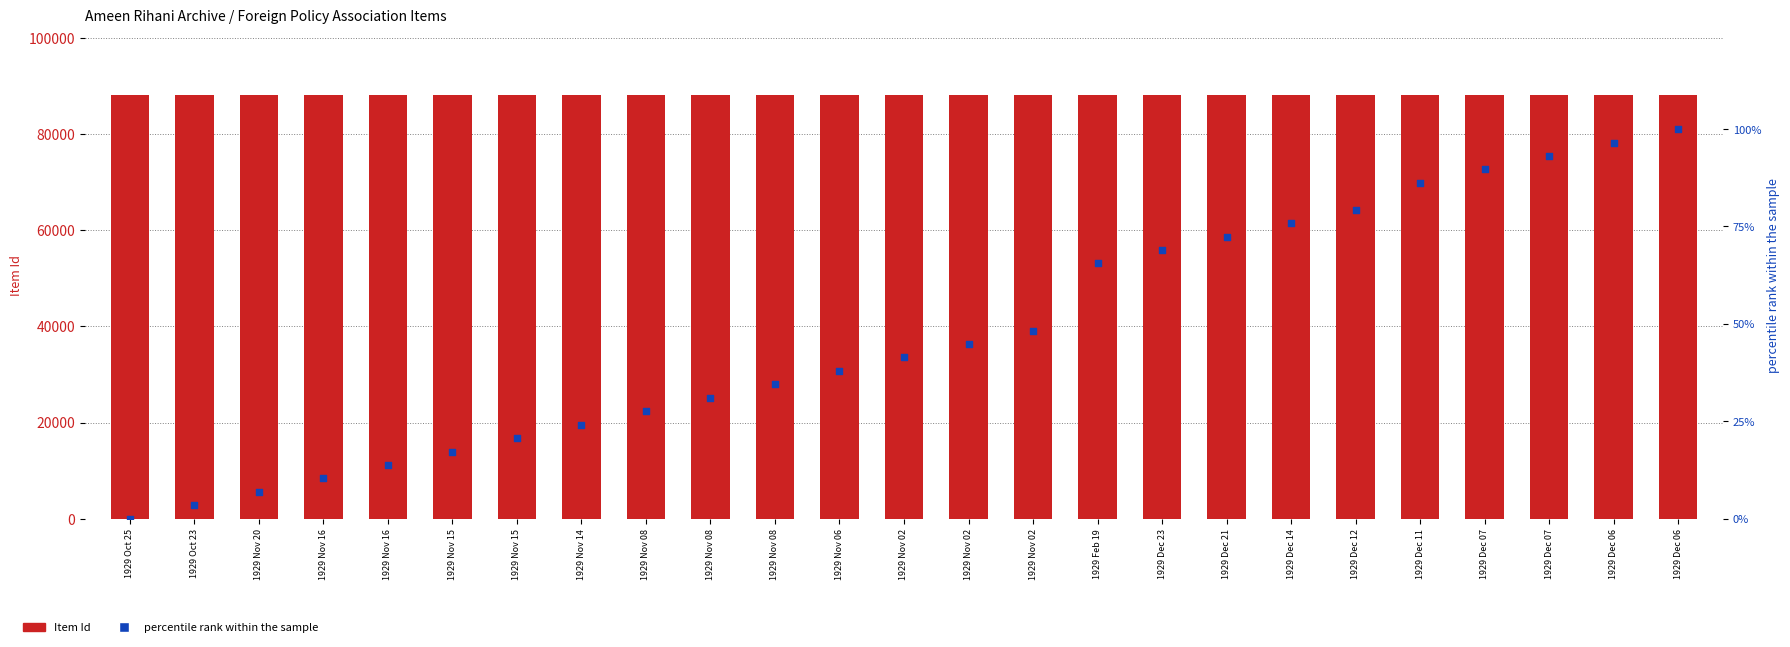

What is the total value across all series at 1929 Dec 23?

88139.0